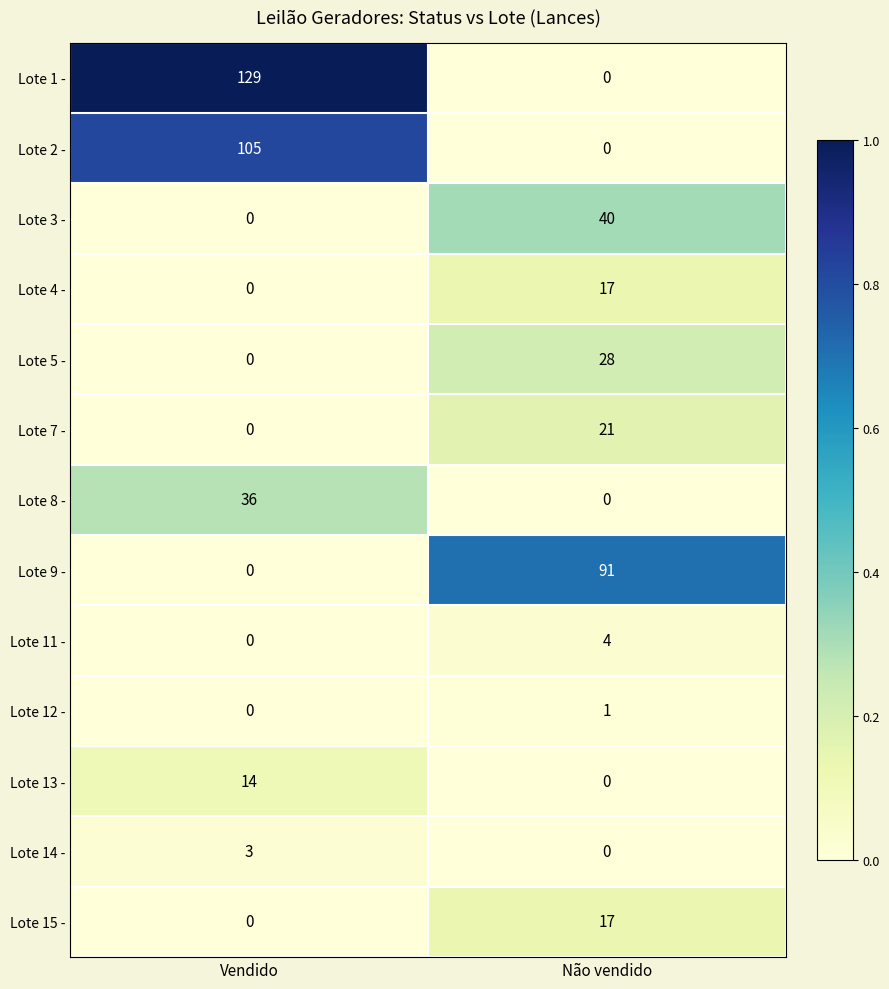

Between Vendido and Não vendido, which series saw the biggest shift?

Lote 1 -